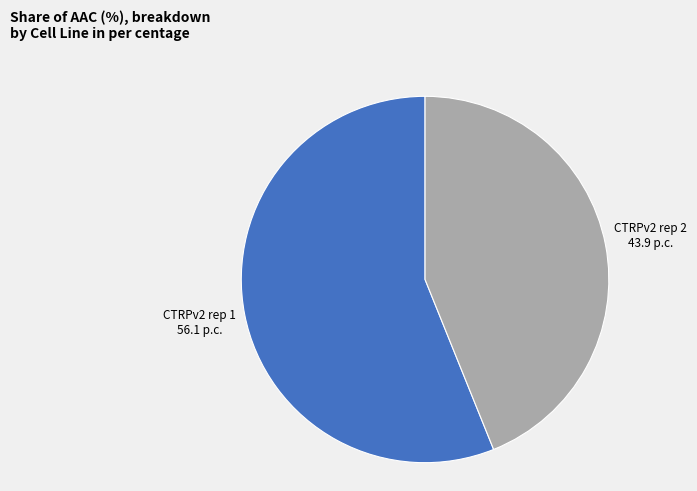

True or false: CTRPv2 rep 2 accounts for 32% of the total.

False